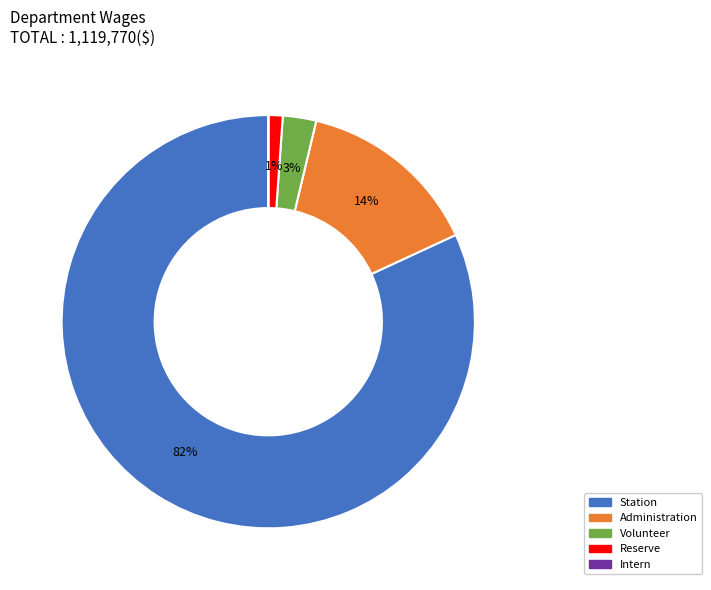

To the nearest percent, what is the difference between the largest and smallest slice percentages?

82%